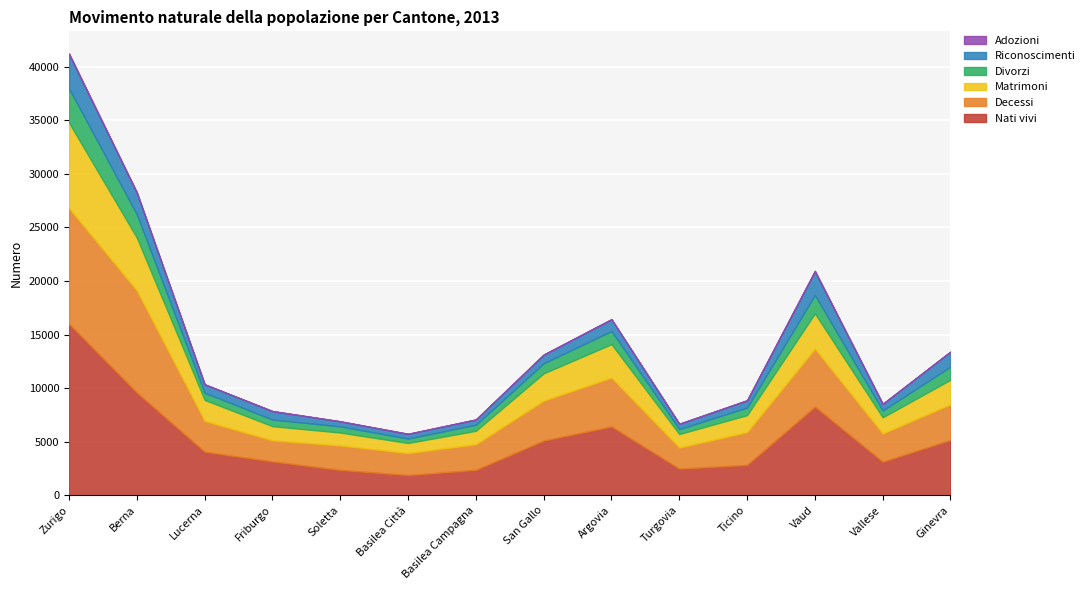

What is the total value across all series at Soletta?

6910